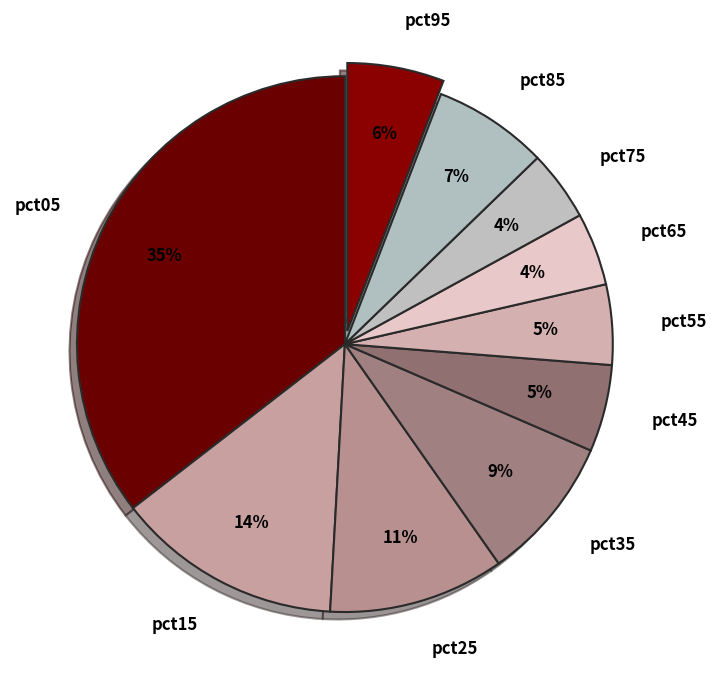

The pct05 slice represents 35% of the pie. True or false?

True